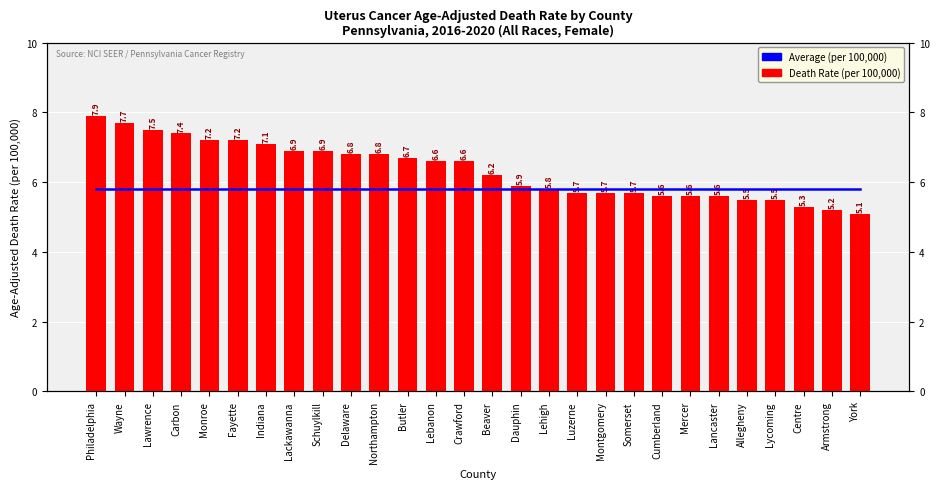

Reading right to left, list all the values displayed in this chart.

PA Average (5.8): York=5.8	Armstrong=5.8	Centre=5.8	Lycoming=5.8	Allegheny=5.8	Lancaster=5.8	Mercer=5.8	Cumberland=5.8	Somerset=5.8	Montgomery=5.8	Luzerne=5.8	Lehigh=5.8	Dauphin=5.8	Beaver=5.8	Crawford=5.8	Lebanon=5.8	Butler=5.8	Northampton=5.8	Delaware=5.8	Schuylkill=5.8	Lackawanna=5.8	Indiana=5.8	Fayette=5.8	Monroe=5.8	Carbon=5.8	Lawrence=5.8	Wayne=5.8	Philadelphia=5.8
Death Rate (per 100,000): York=5.1	Armstrong=5.2	Centre=5.3	Lycoming=5.5	Allegheny=5.5	Lancaster=5.6	Mercer=5.6	Cumberland=5.6	Somerset=5.7	Montgomery=5.7	Luzerne=5.7	Lehigh=5.8	Dauphin=5.9	Beaver=6.2	Crawford=6.6	Lebanon=6.6	Butler=6.7	Northampton=6.8	Delaware=6.8	Schuylkill=6.9	Lackawanna=6.9	Indiana=7.1	Fayette=7.2	Monroe=7.2	Carbon=7.4	Lawrence=7.5	Wayne=7.7	Philadelphia=7.9